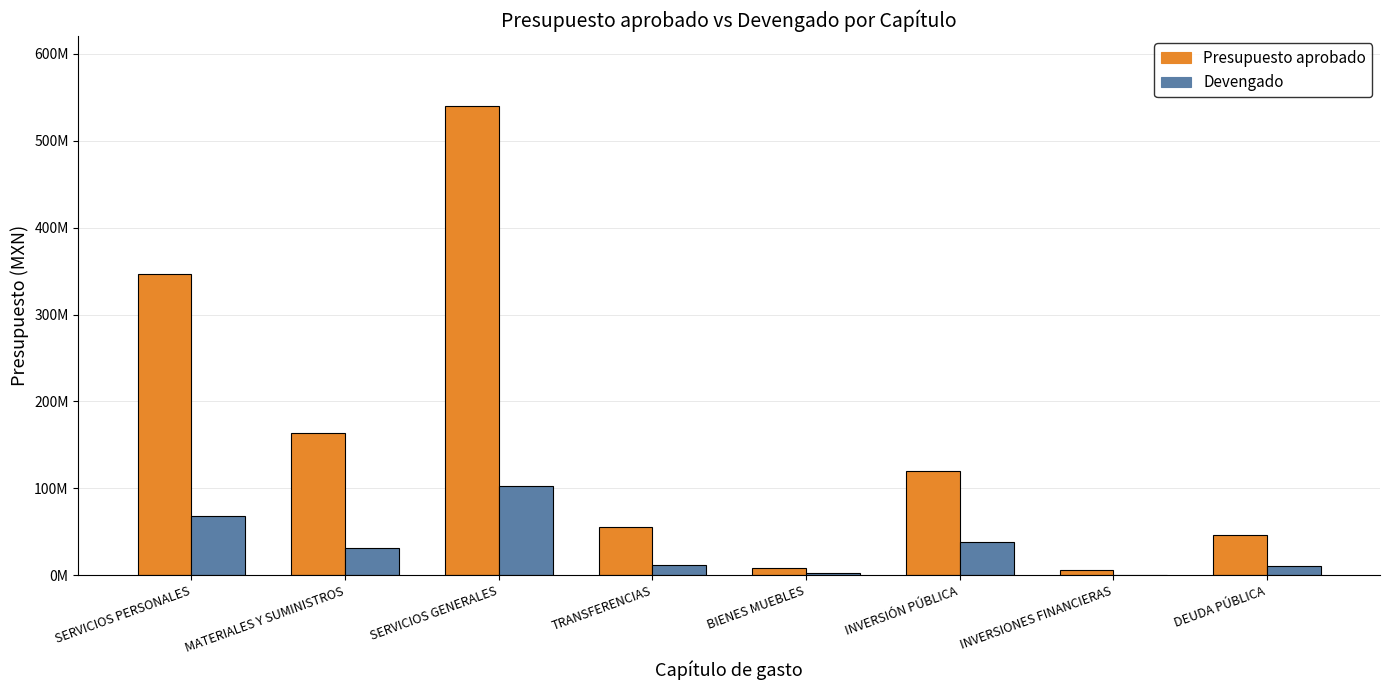

What is the sum of all Devengado values?

265765861.2